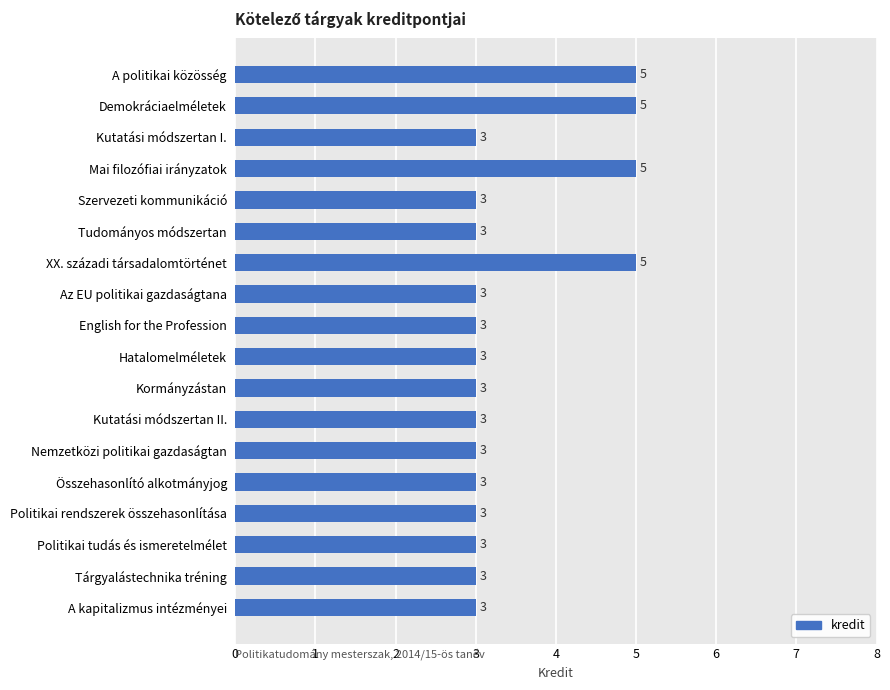

Are the bars horizontal?

Yes